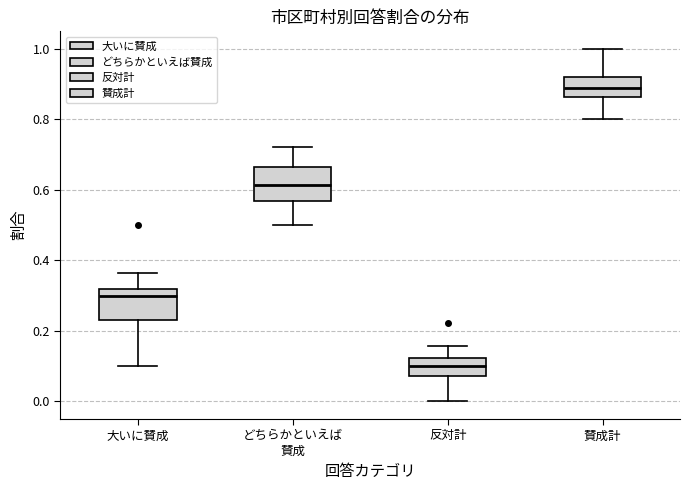

Which box's median line is the highest?

賛成計